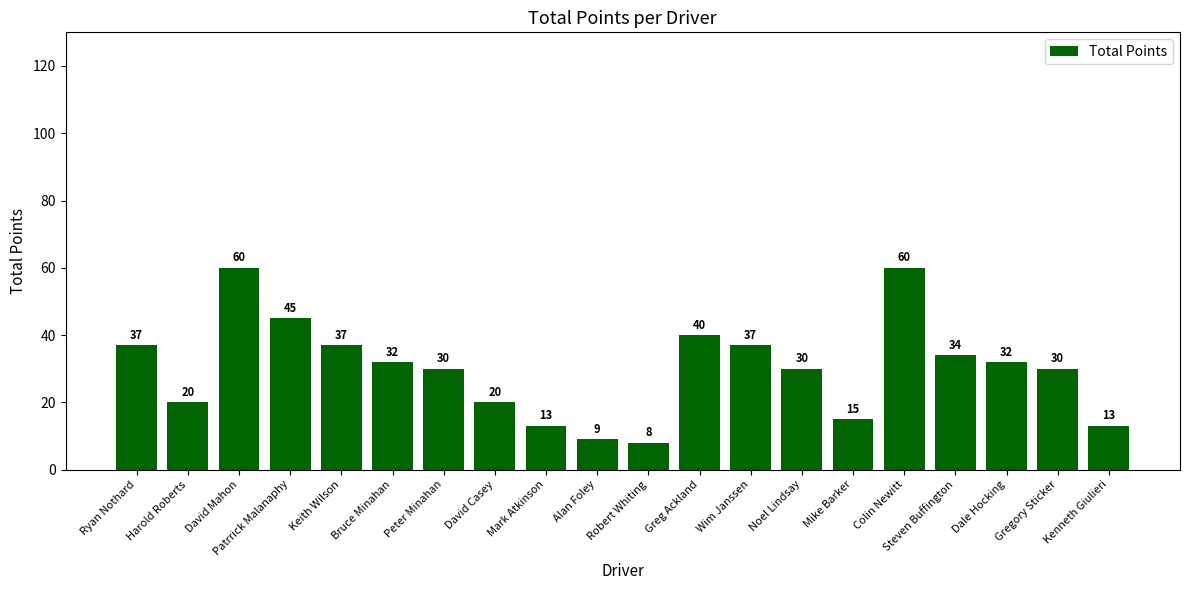

Which category has the lowest value across all series?

Robert Whiting